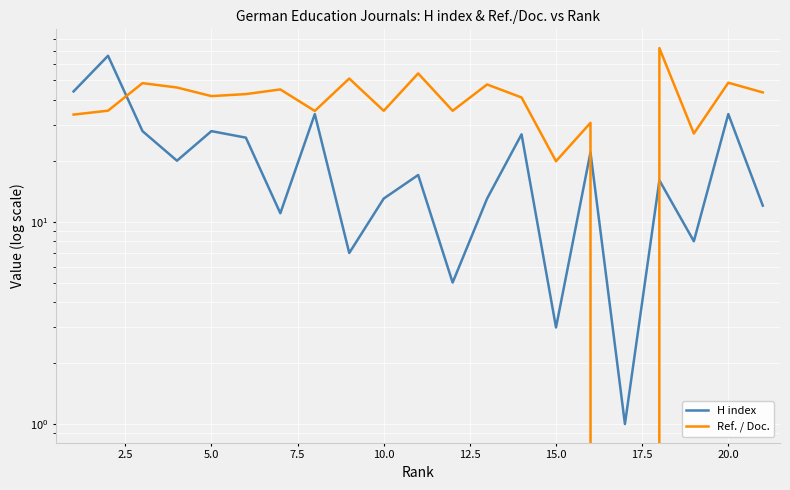

What is the average value of the Ref. / Doc. series?

39.7